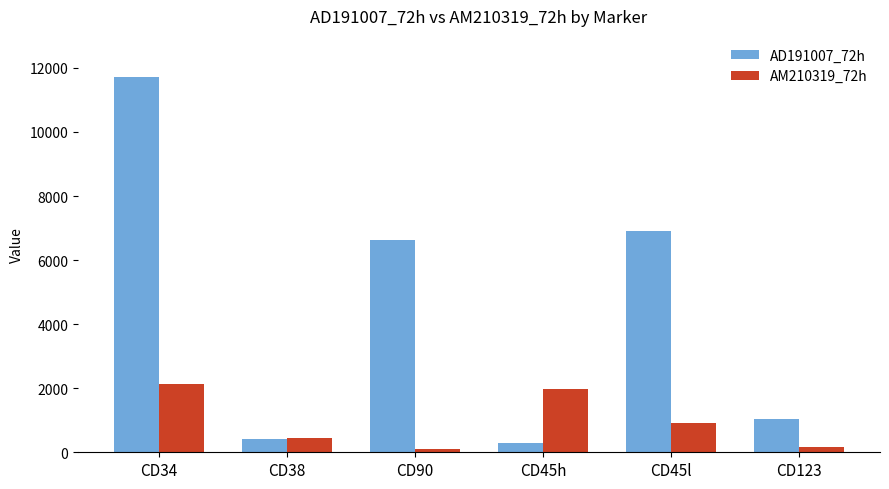

What is the sum of the AM210319_72h values at CD34 and CD38?

2580.2